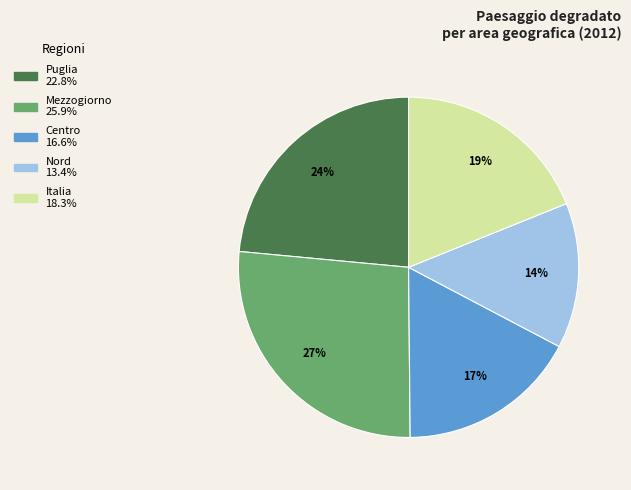

Combined, do Centro and Italia account for over 50%?

No